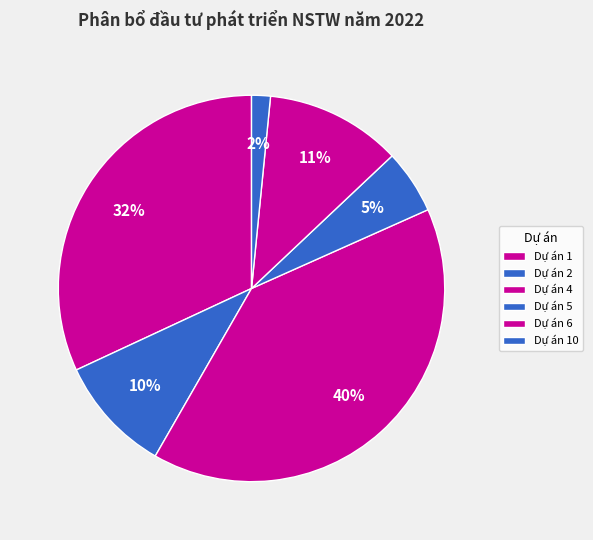

What is the ratio of the value at Dự án 5 to the value at Dự án 4?

0.1